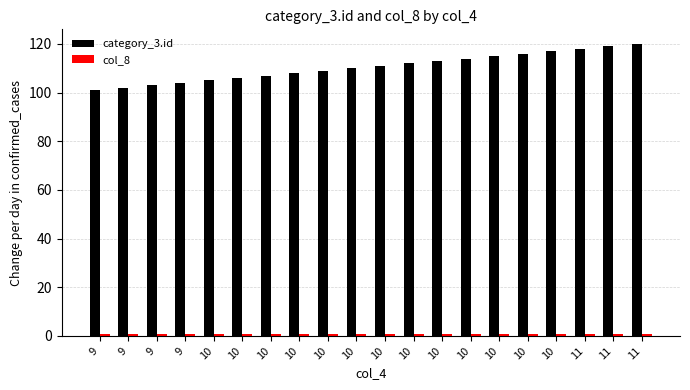

How many bars are there in each group?

2